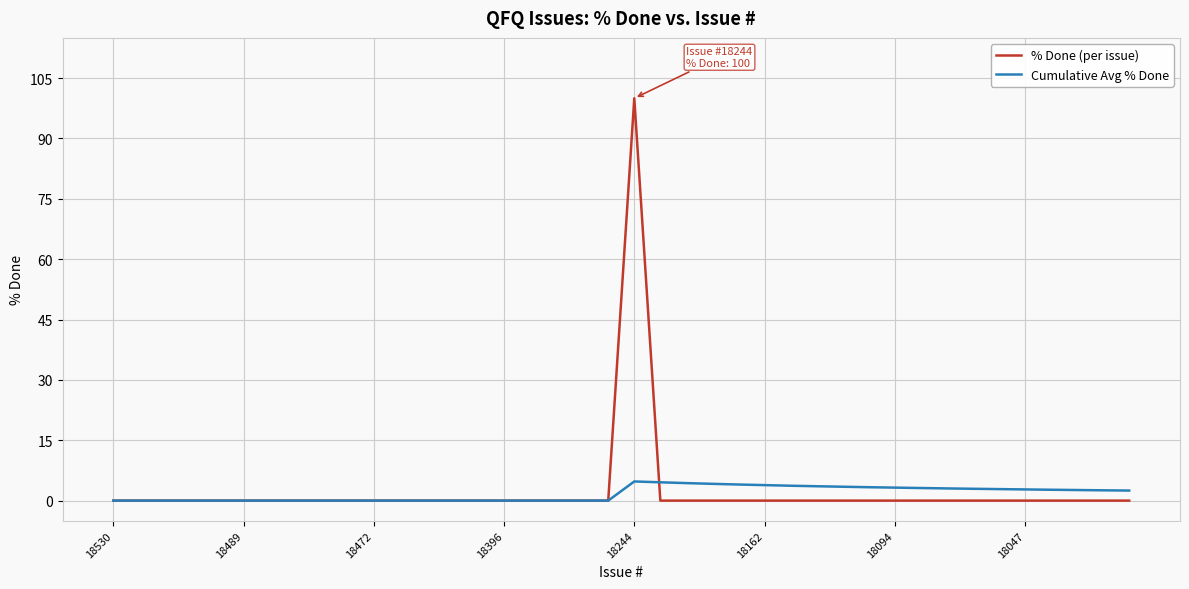

Is this an area chart (filled region under the line)?

No